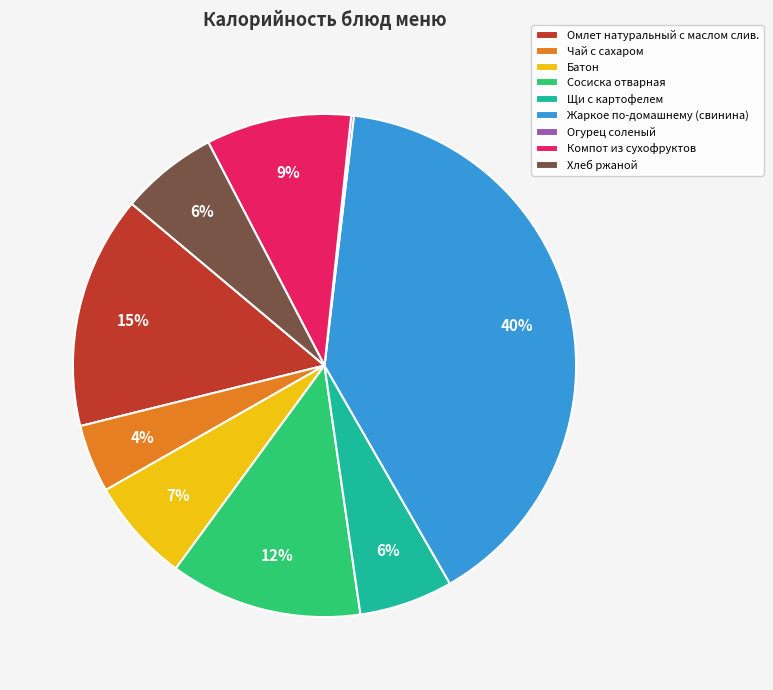

Which category has the biggest portion of the pie?

Жаркое по-домашнему (свинина)